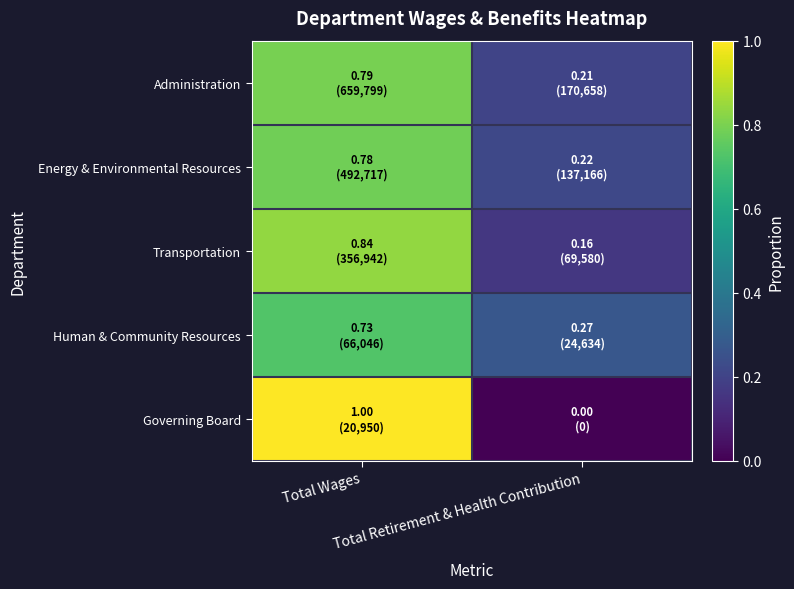

Reading right to left, list all the values displayed in this chart.

Administration: Total Retirement & Health Contribution=0.2	Total Wages=0.8
Energy & Environmental Resources: Total Retirement & Health Contribution=0.2	Total Wages=0.8
Transportation: Total Retirement & Health Contribution=0.2	Total Wages=0.8
Human & Community Resources: Total Retirement & Health Contribution=0.3	Total Wages=0.7
Governing Board: Total Retirement & Health Contribution=0.0	Total Wages=1.0